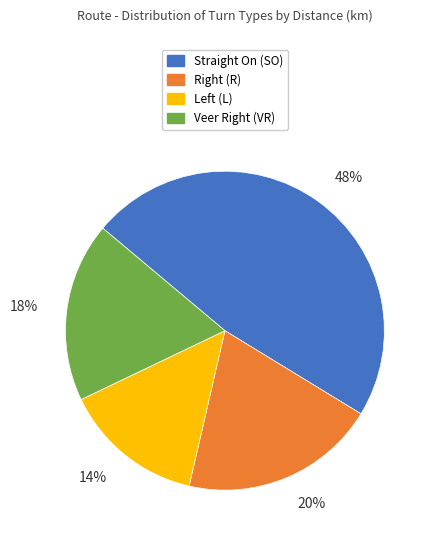

To the nearest percent, what percentage of the pie is 20%?

20%